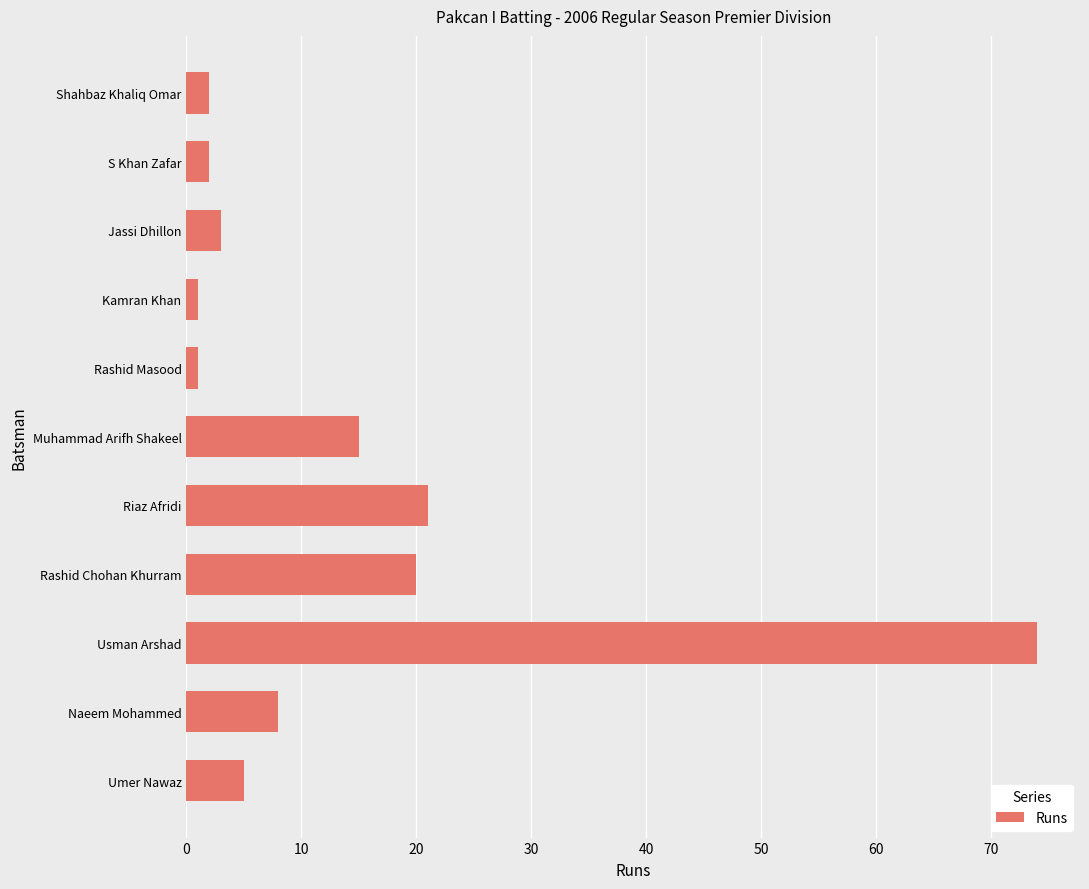

What is the maximum value shown in the chart?

74